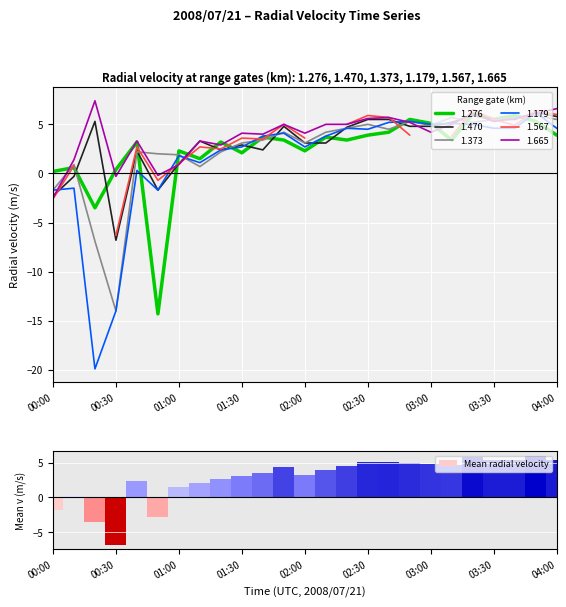

Between 00:40 and 03:00, which series saw the biggest shift?

1.179